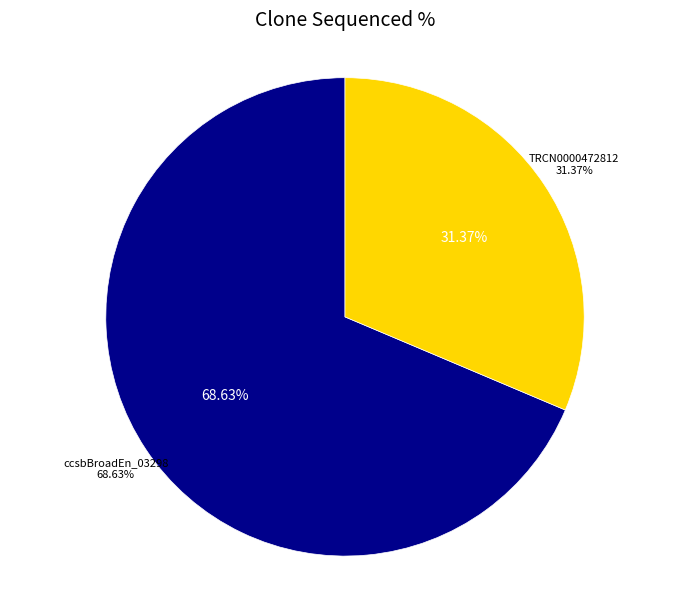

Which category accounts for the majority?

ccsbBroadEn_03298